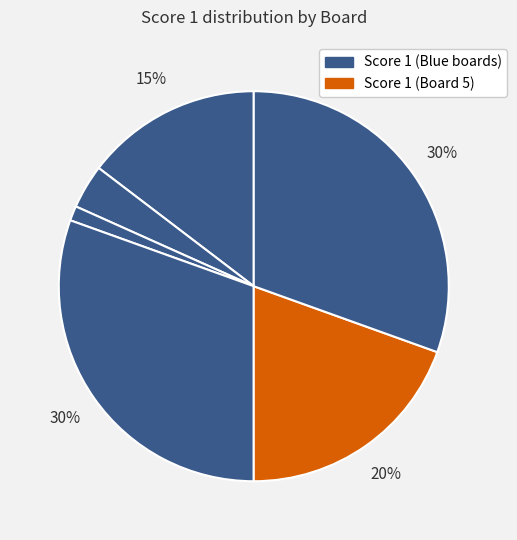

How many slices are in this pie chart?

6